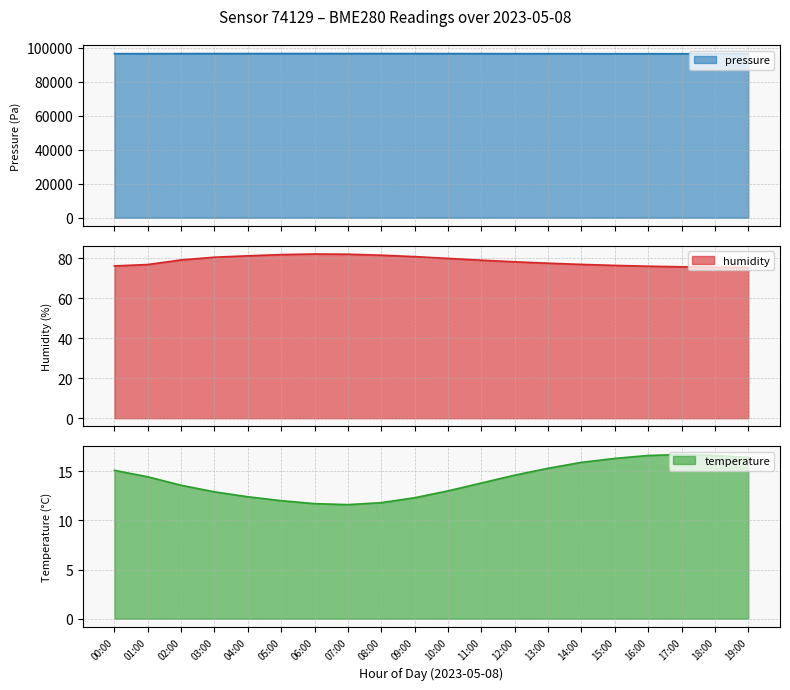

The temperature series shows 20.4 at 08:00. True or false?

False